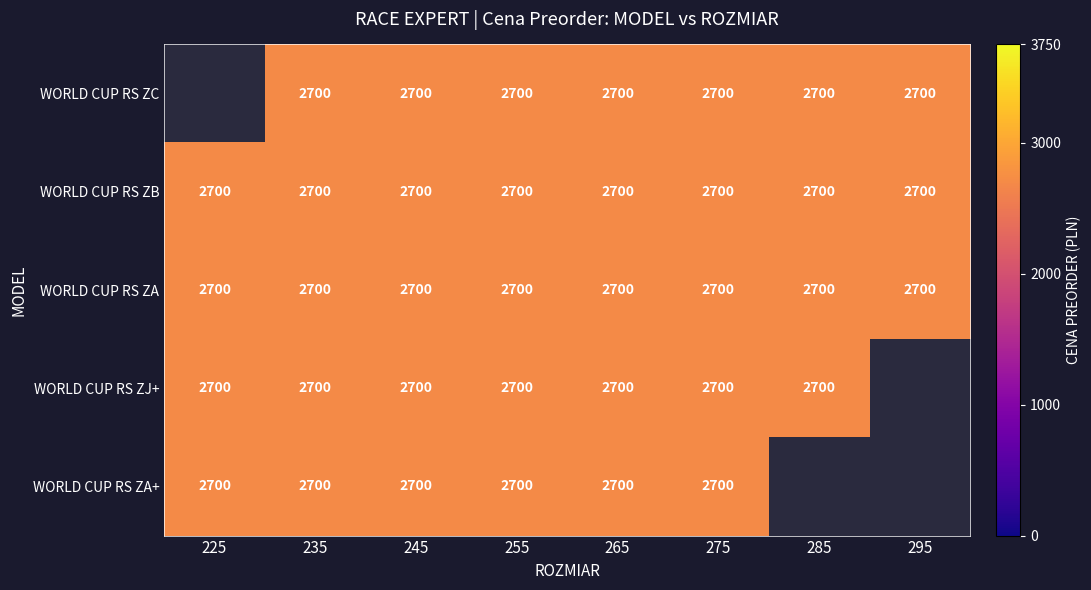

True or false: WORLD CUP RS ZJ+ has a value of 2700.0 at 255.

True